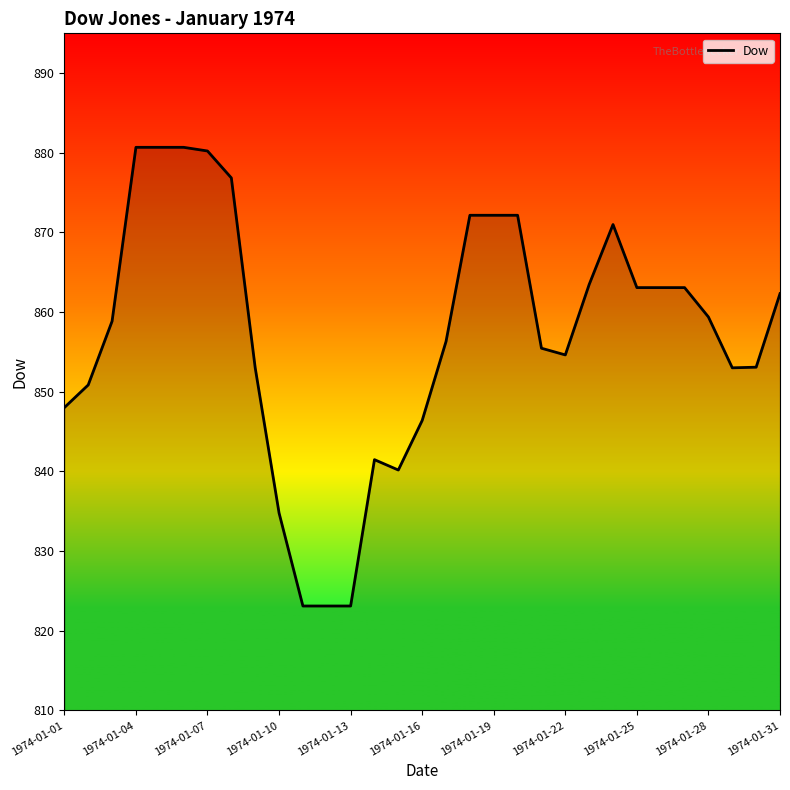

How many categories are shown in the chart?

31